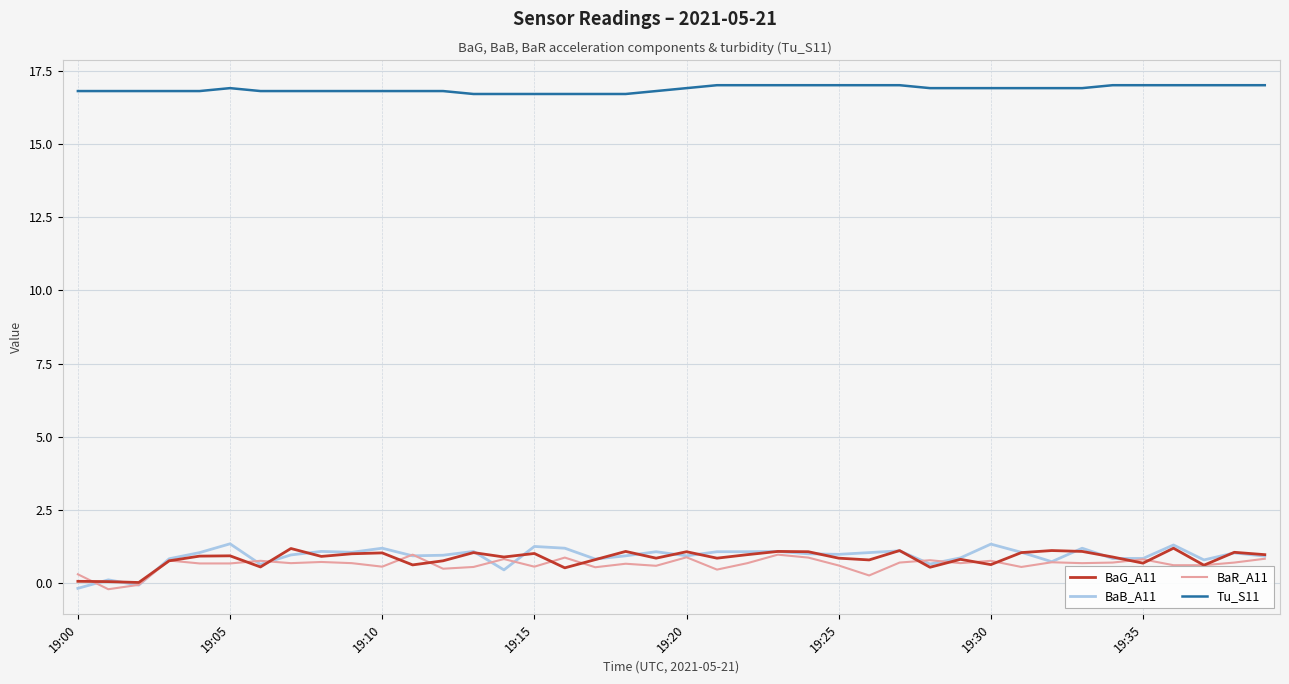

True or false: BaB_A11 has more than 1 points higher than both neighbors.

True